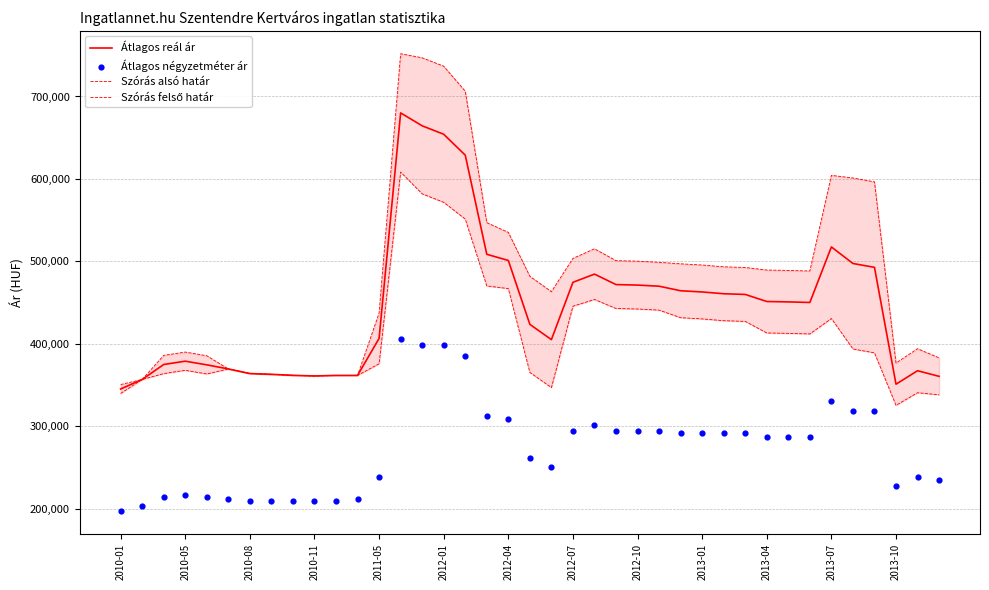

At how many categories does at least one series exceed 562830?

7